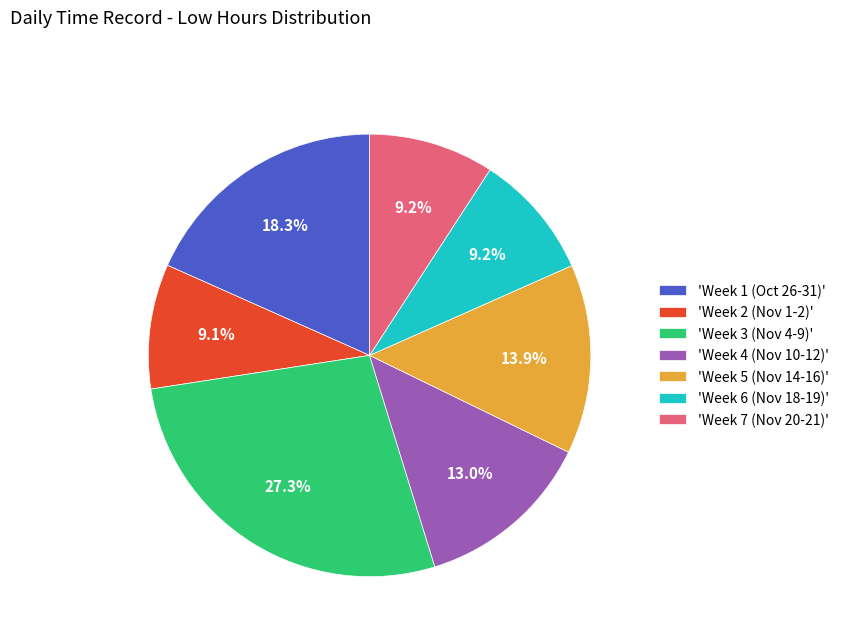

Which slice is the largest?

'Week 3 (Nov 4-9)'